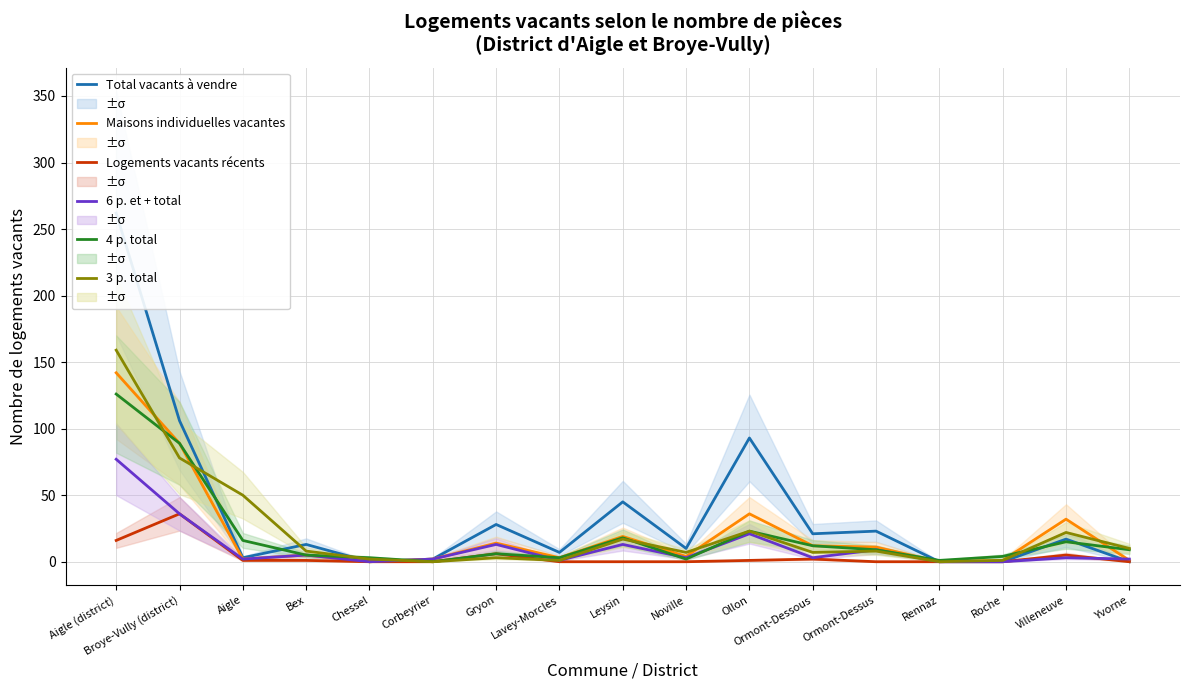

Where do 6 p. et + total and 4 p. total first cross each other?

Chessel and Corbeyrier